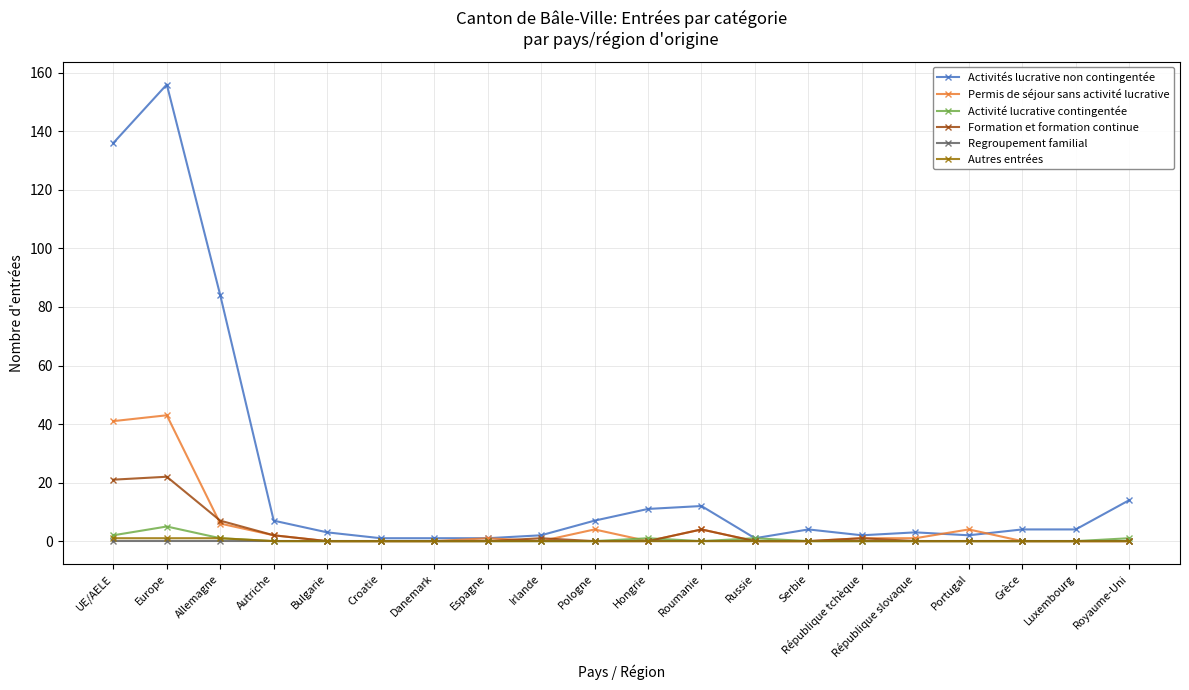

What is the difference between the highest and lowest values at Serbie?

4